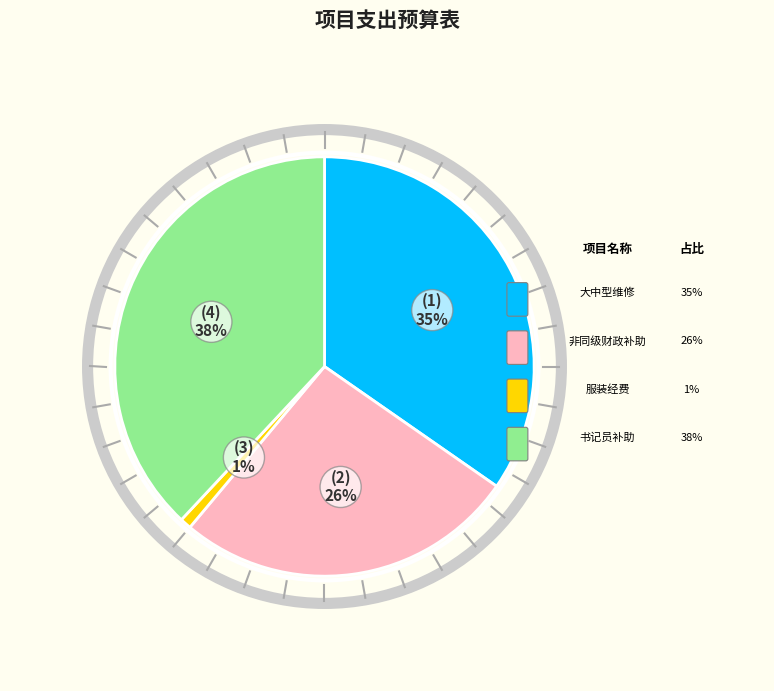

Rank the categories by value from lowest to highest.

服装经费, 非同级财政补助办案及装备补助经费, 大中型维修改造经费, 聘用制书记员补助经费